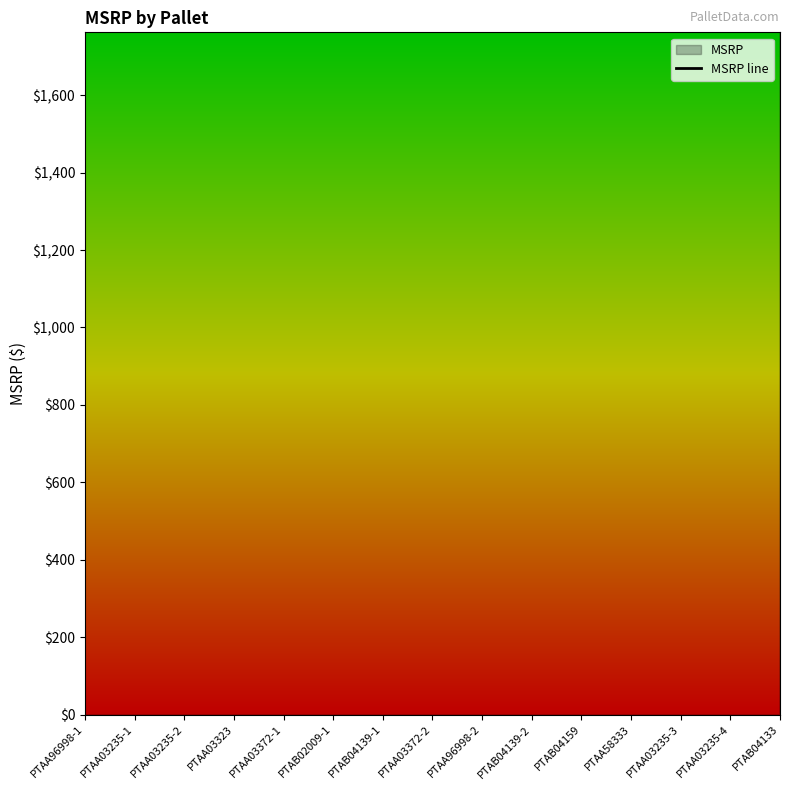

How many lines are shown in the chart?

1